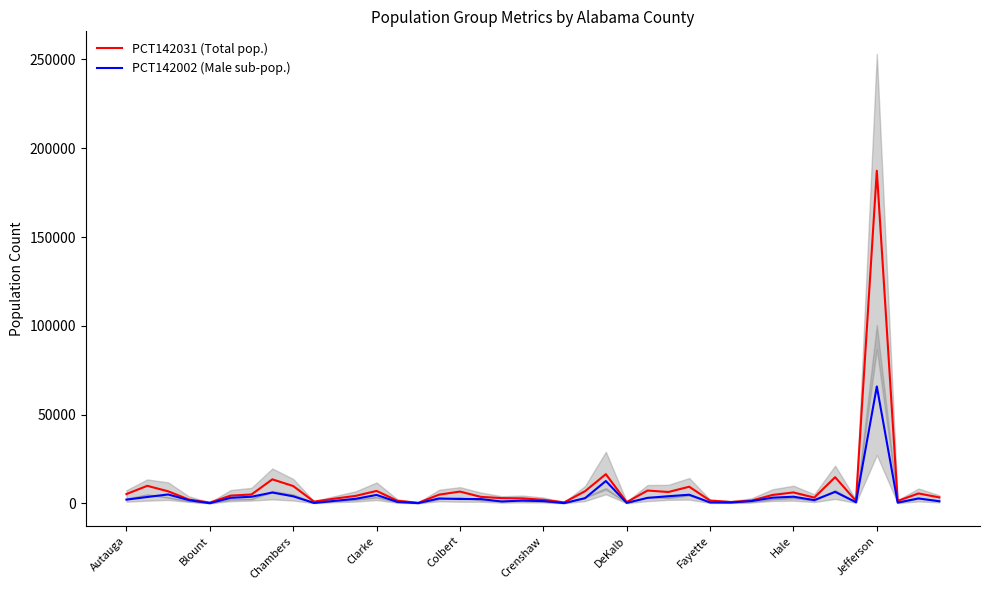

What are all the series names shown in the legend?

PCT142031 (Total pop.), PCT142002 (Male sub-pop.)